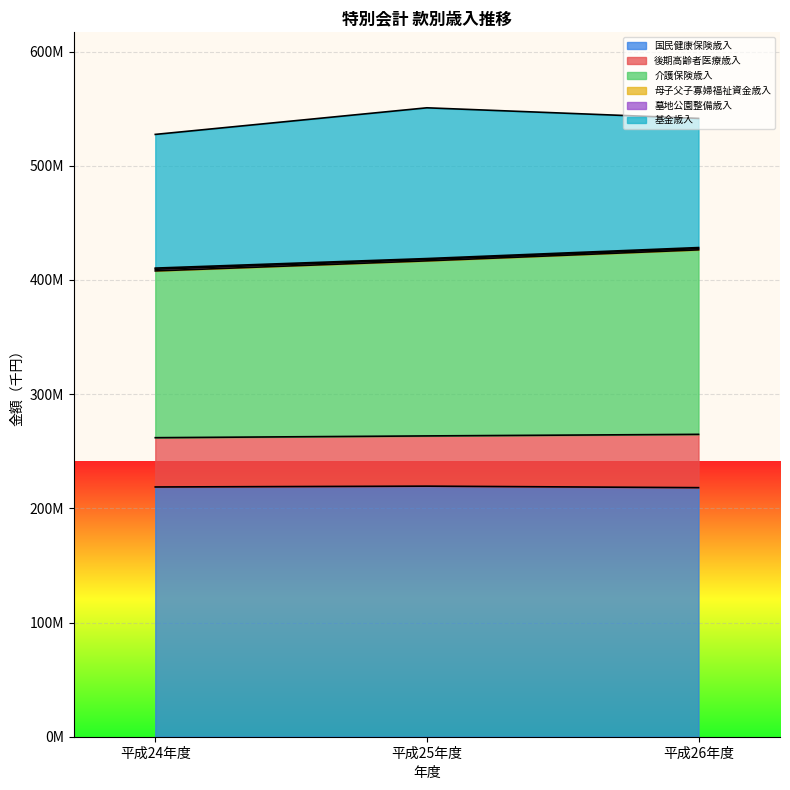

Where does the 国民健康保険歳入 series first go above 218696967?

平成25年度